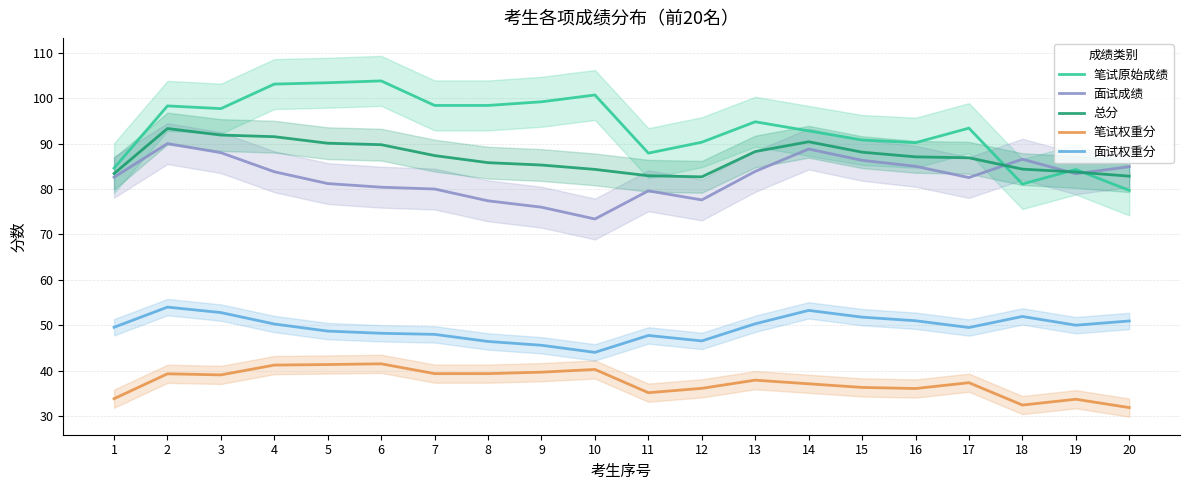

True or false: 笔试原始成绩 has more than 2 points higher than both neighbors.

True